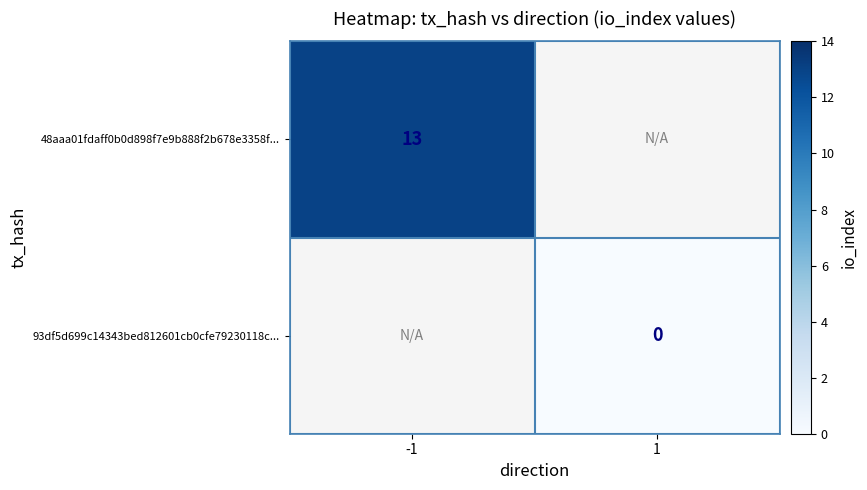

The value of 48aaa01fdaff0b0d898f7e9b888f2b678e3358f... at -1 is 13. True or false?

True